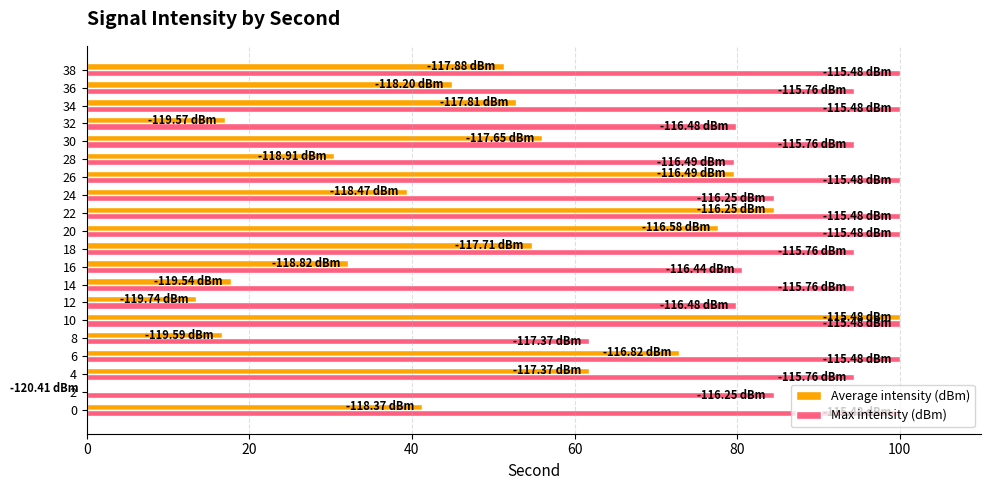

Count the number of data series in this chart.

2